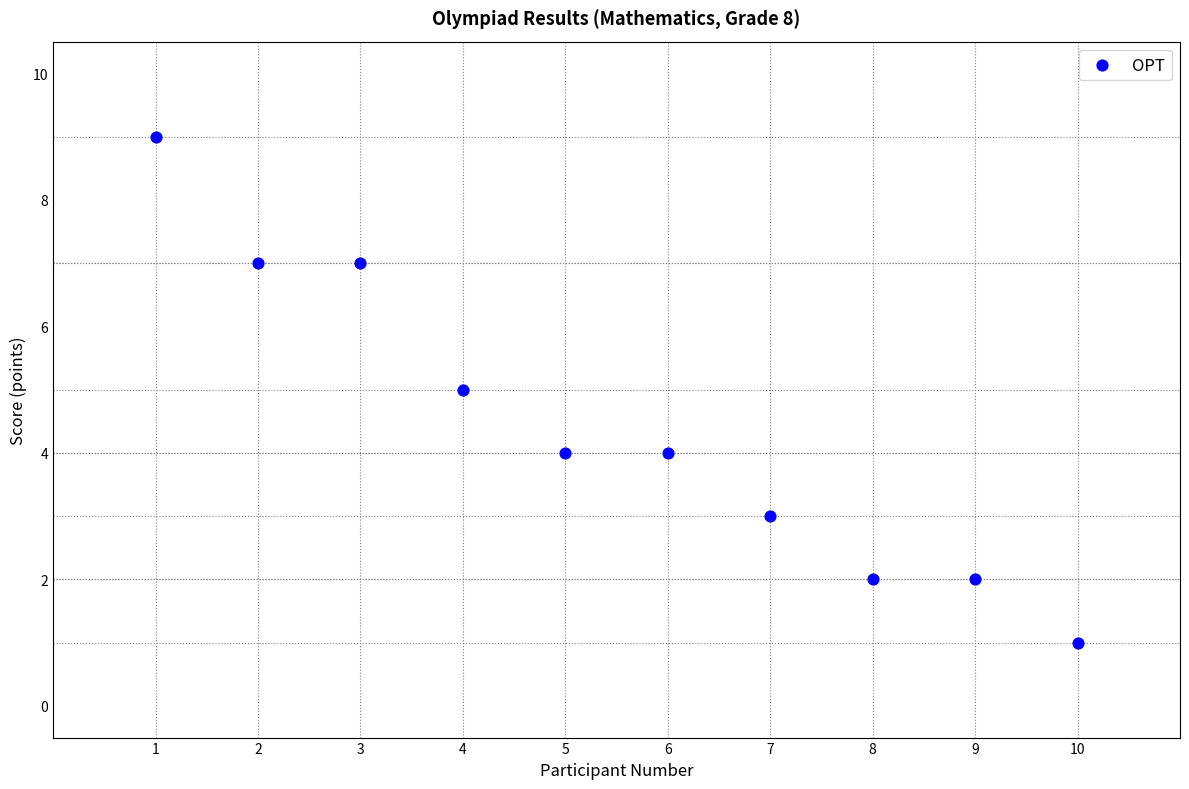

What is the range of X values (max minus min)?

9